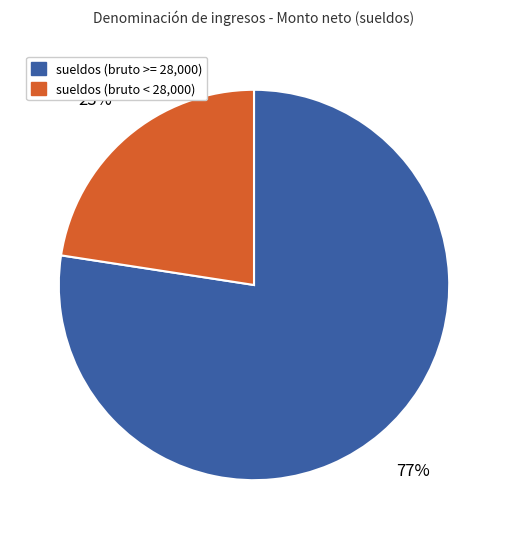

How many slices are in this pie chart?

2